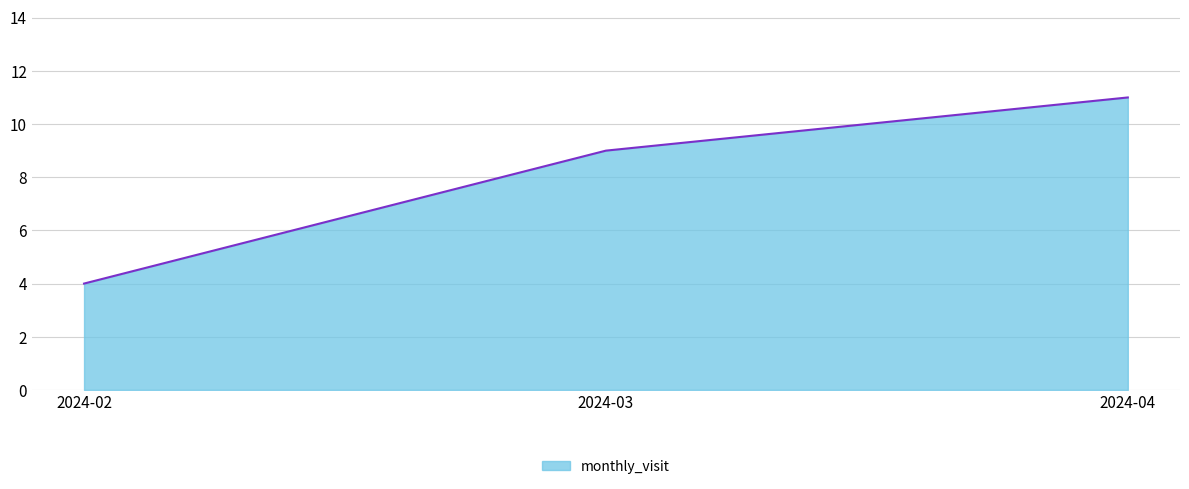

What is the average value?

8